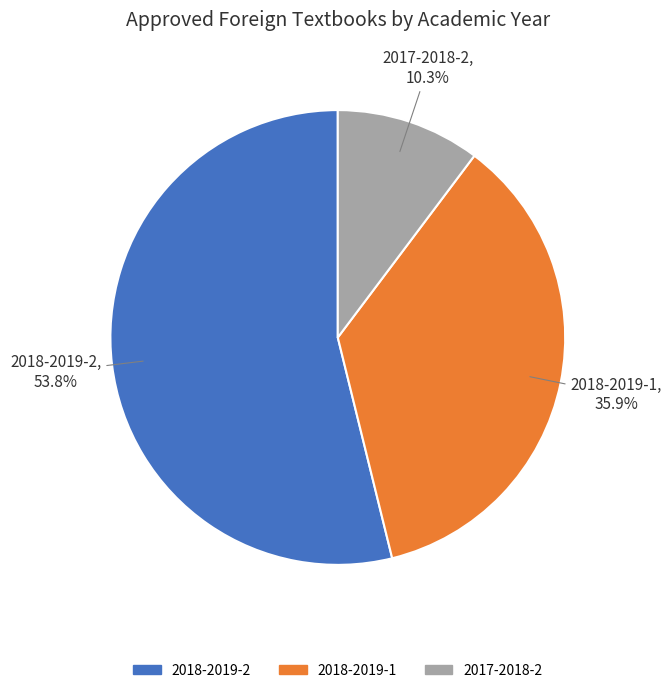

Is 2017-2018-2 the majority of the pie?

No